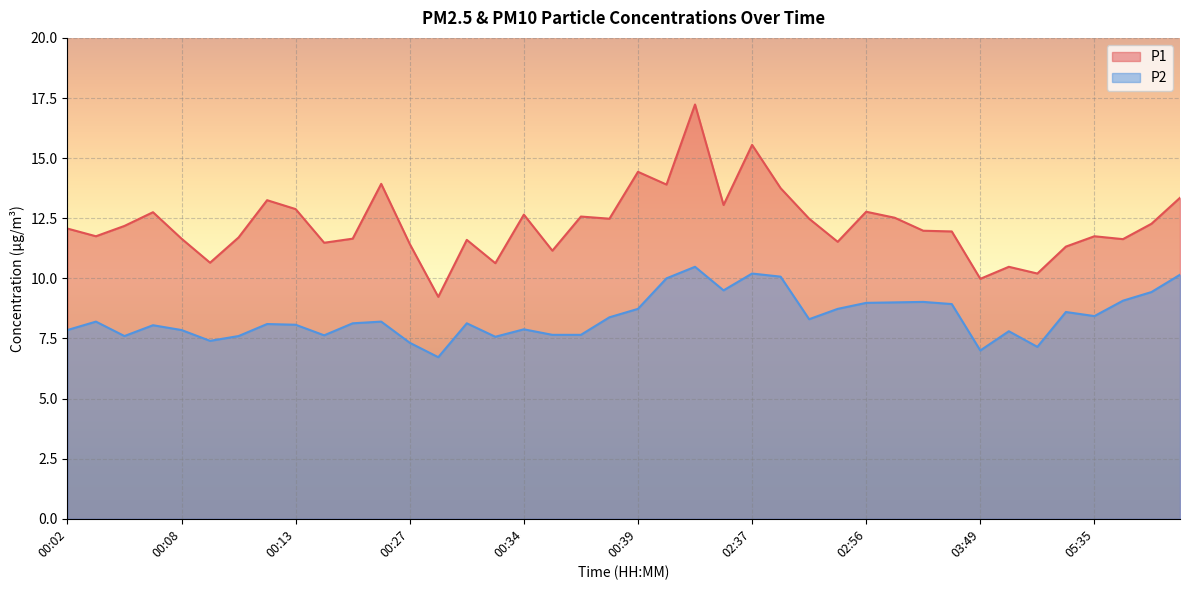

Rank the series by their maximum value, from highest to lowest.

P1, P2